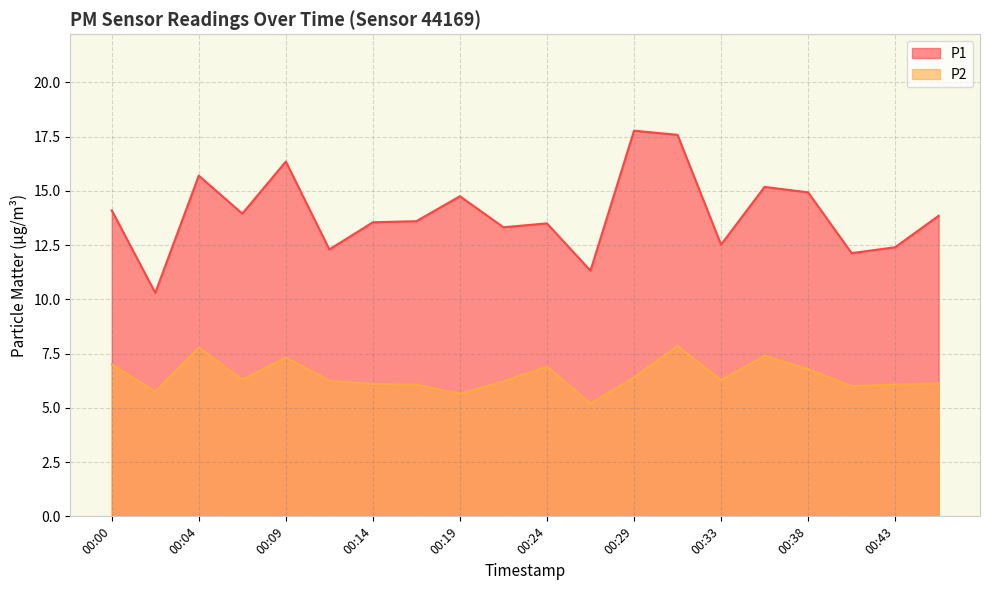

True or false: P2 and P1 intersect in this chart.

False